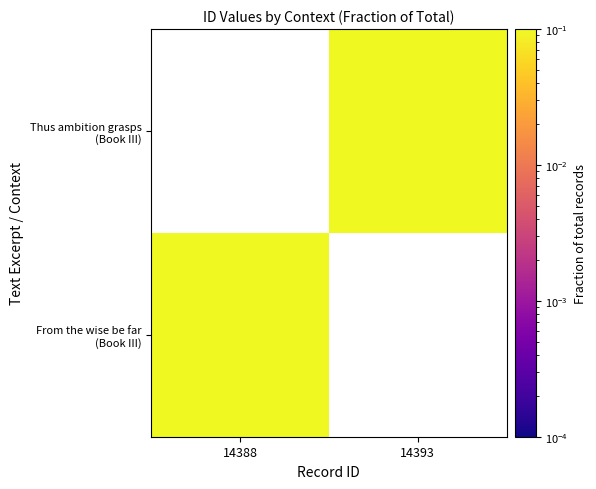

At how many categories does at least one series exceed 0?

2